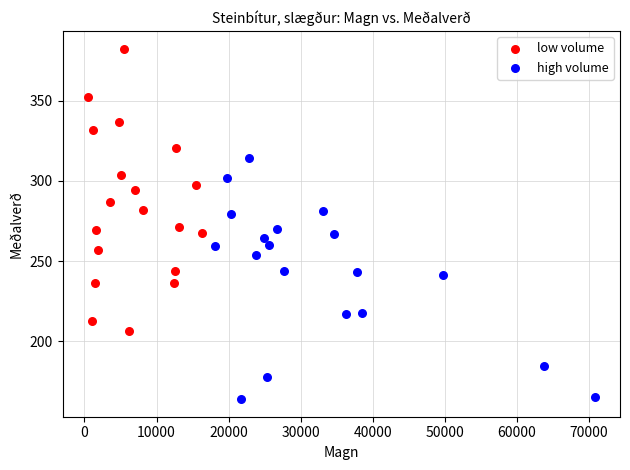

Which series contains the highest Y value?

low volume